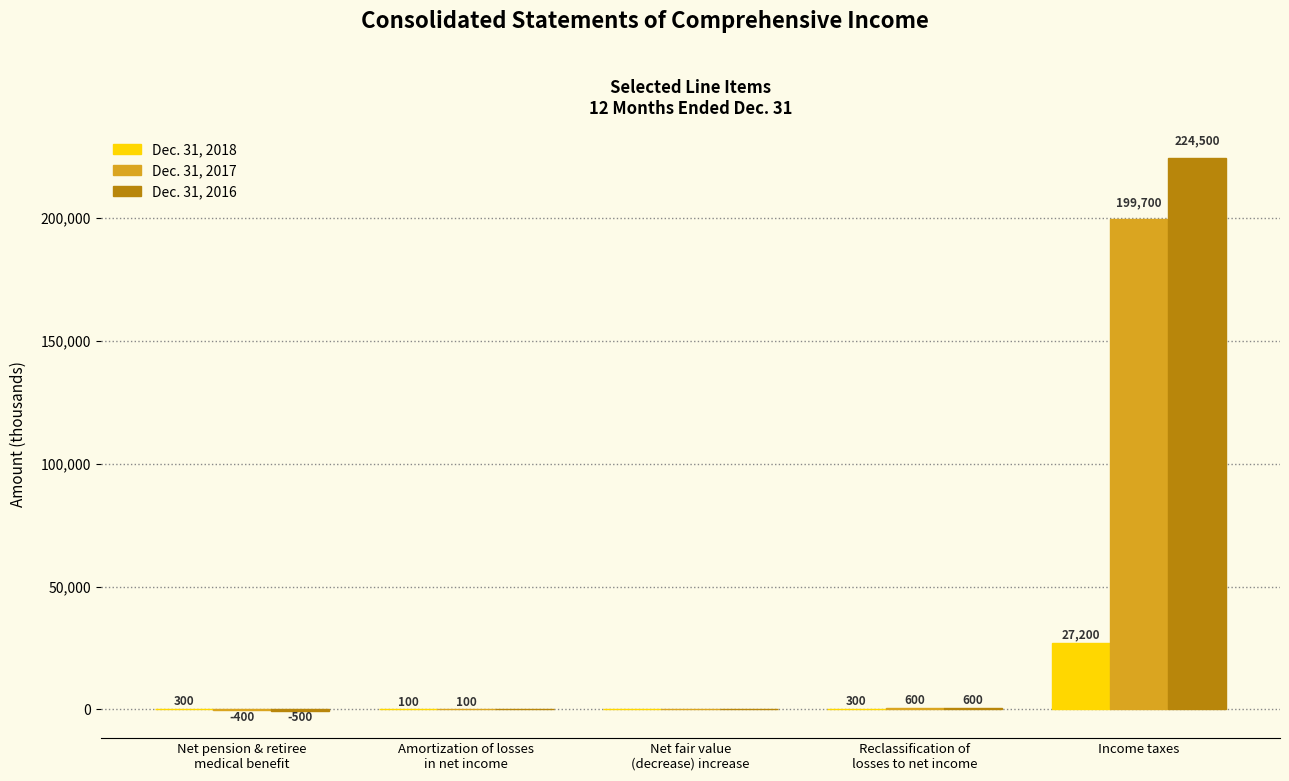

Where is Dec. 31, 2017 nearest to the value 99650?

Reclassification of
losses to net income